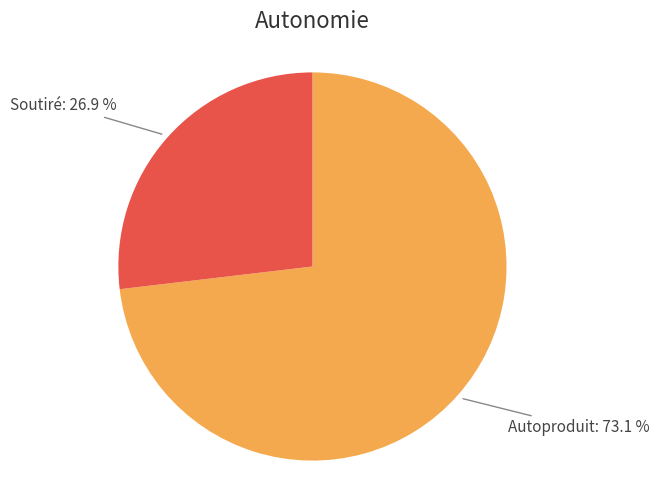

To the nearest percent, what is the average slice percentage?

50%